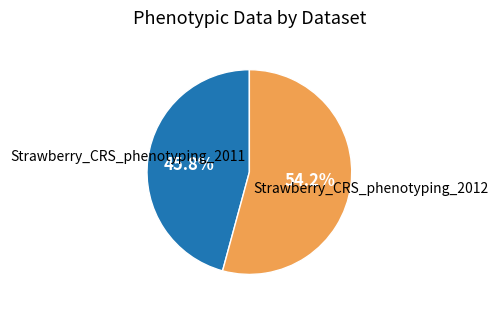

To the nearest percent, what is the difference between the Strawberry_CRS_phenotyping_2012 and Strawberry_CRS_phenotyping_2011 slice percentages?

8%